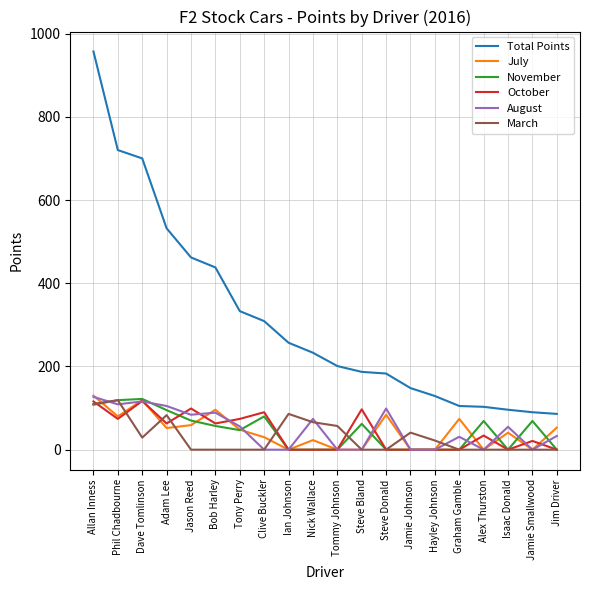

The value of August at Jamie Johnson is 78. True or false?

False